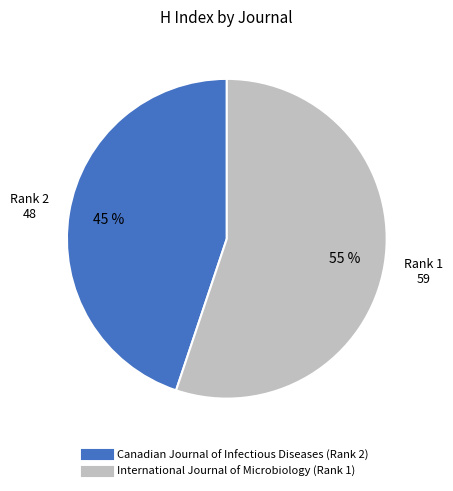

Which has a higher value, Canadian Journal of Infectious Diseases (Rank 2) or International Journal of Microbiology (Rank 1)?

International Journal of Microbiology (Rank 1)